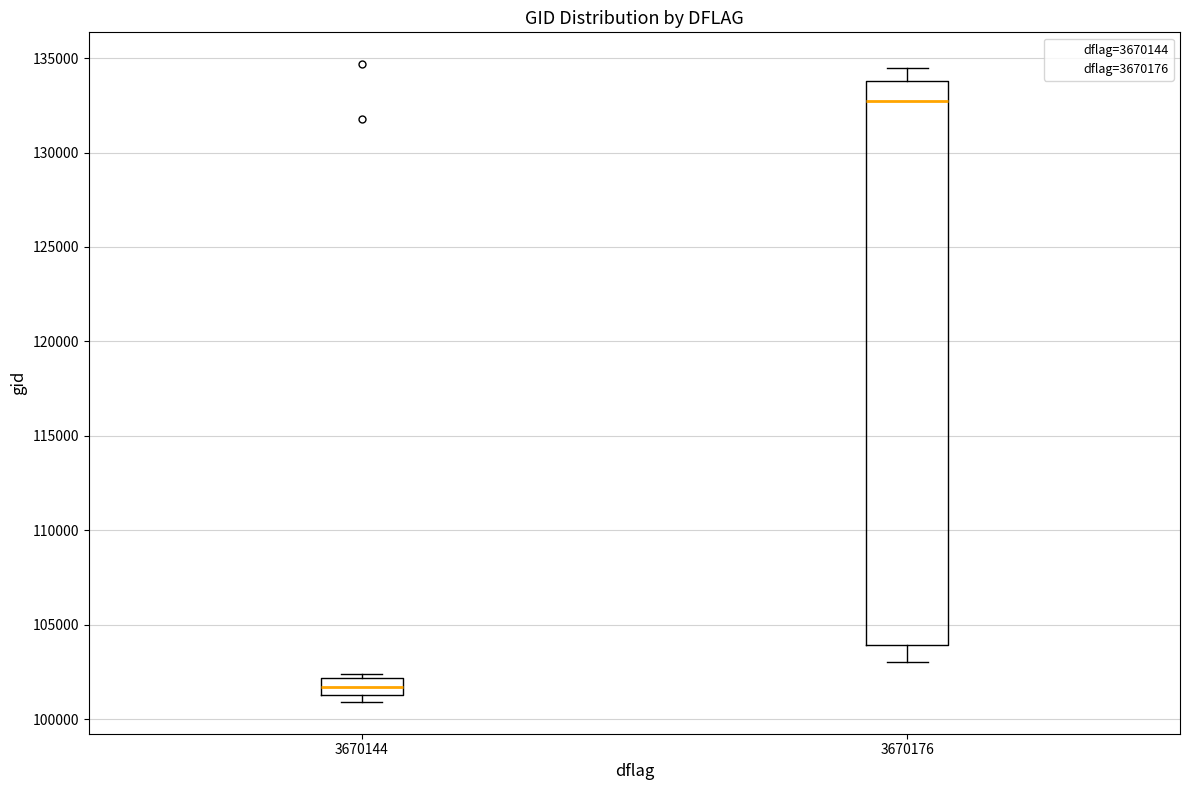

Reading left to right, read every box against the y-axis: the position of its median line, the range the box covers, and the ends of its whiskers. The values are not printed on the chart, so give them approximately, as read against the axis.

3670144: median 101500 (inside the box), box 101500 to 102000, whiskers 101000 to 102500
3670176: median 132500, box 104000 to 134000, whiskers 103000 to 134500